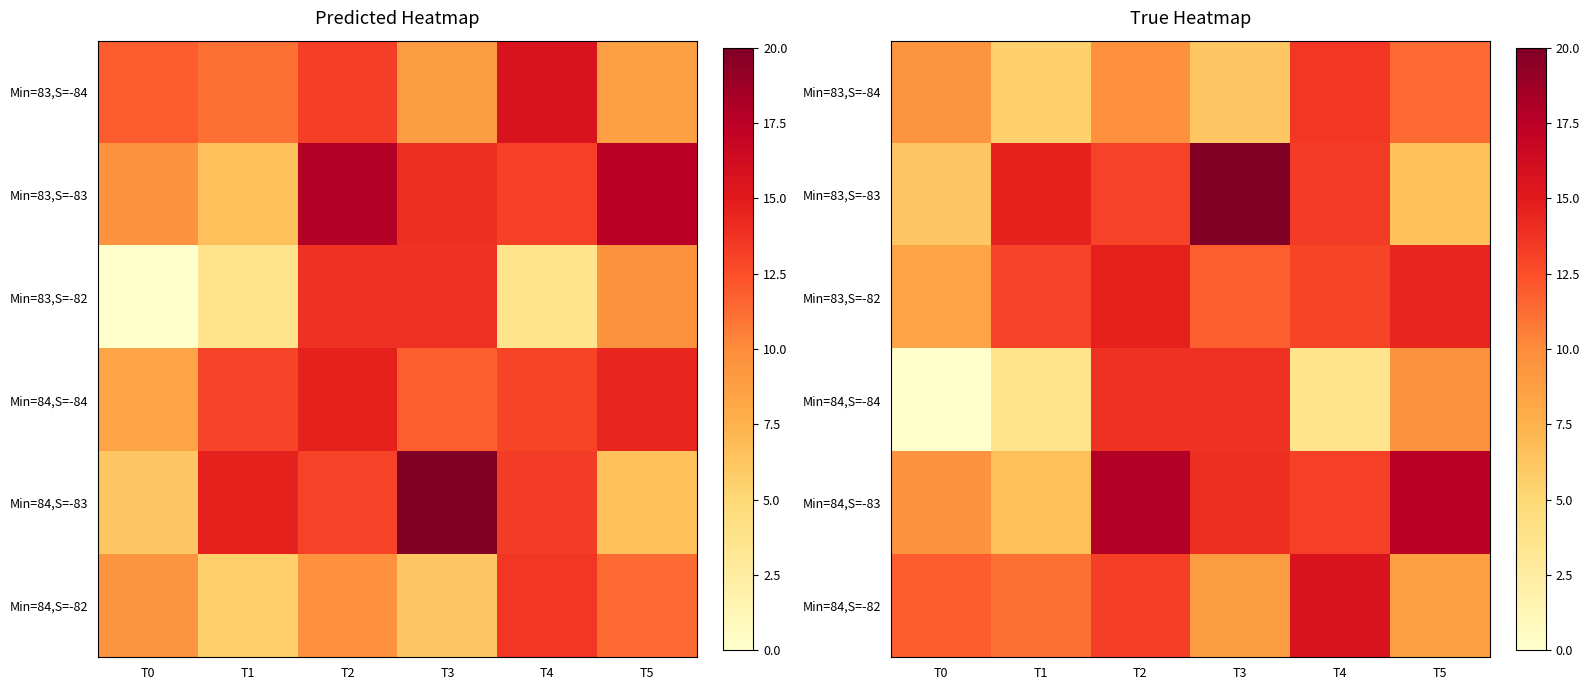

What is the spread (max minus min) of values at T1?

10.8